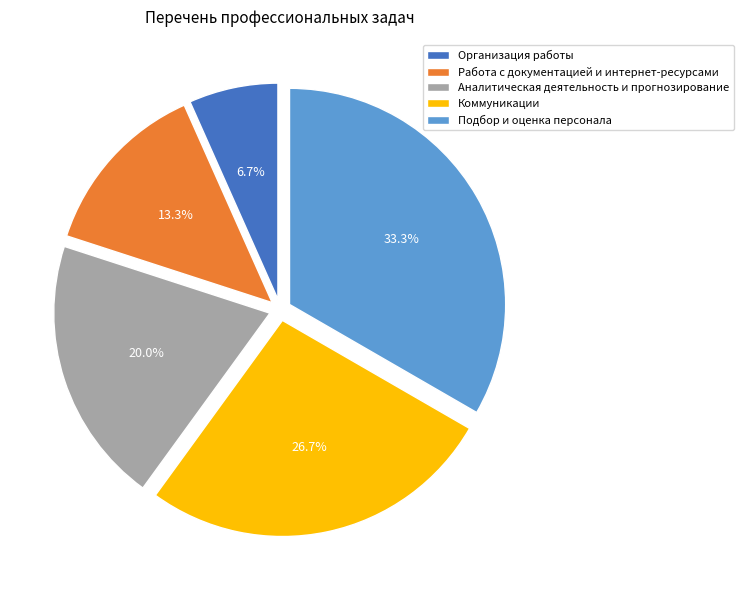

To the nearest percent, what percentage of the pie is Организация работы?

7%